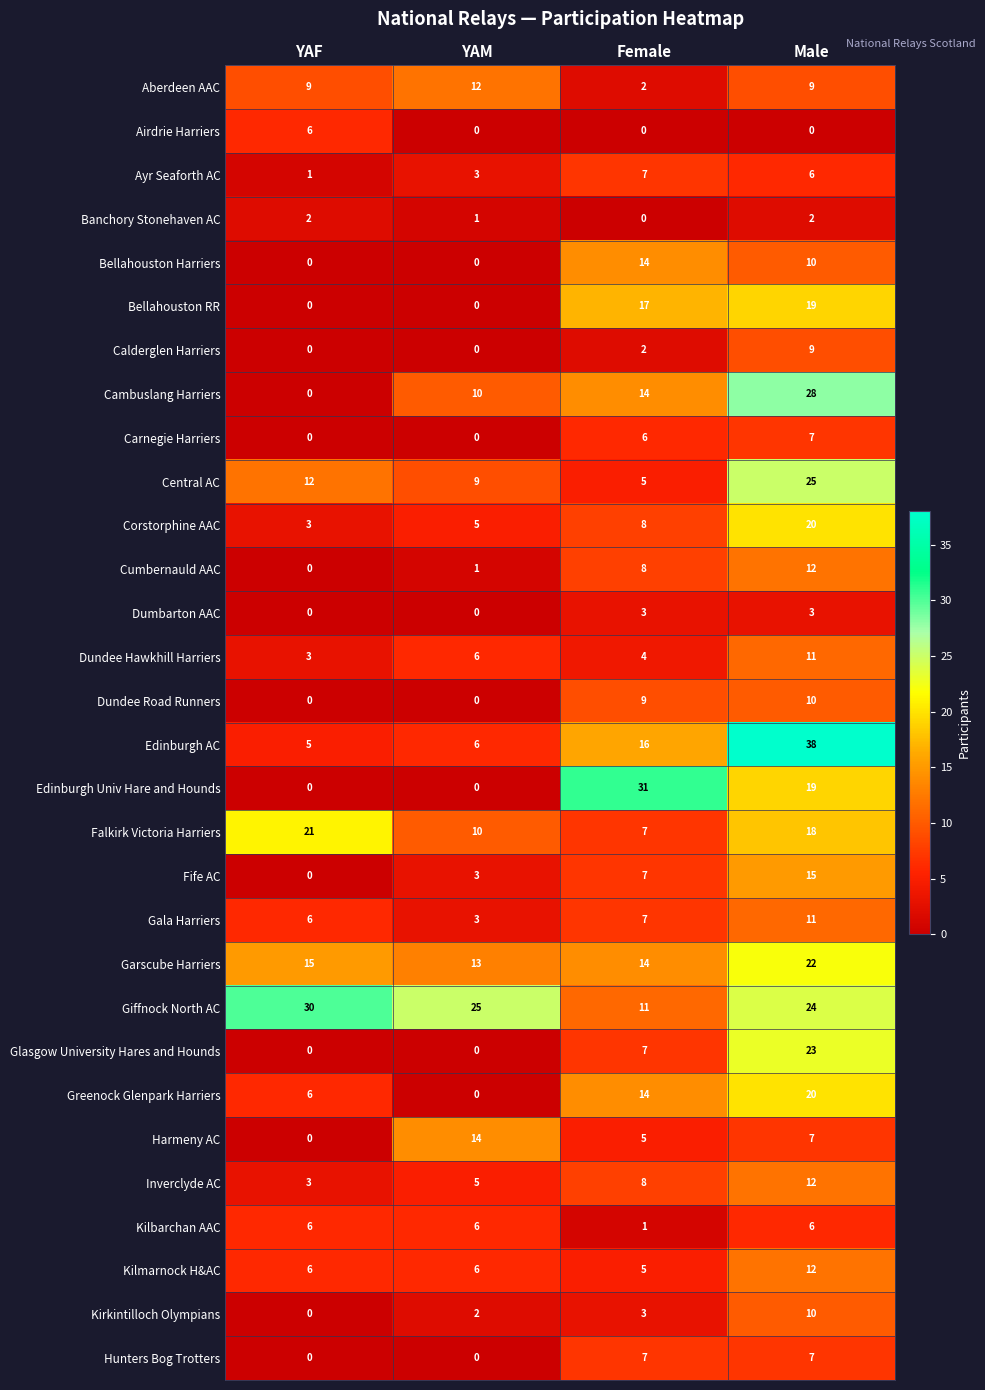

What is the difference between the second highest and second lowest values in the Edinburgh Univ Hare and Hounds series?

19